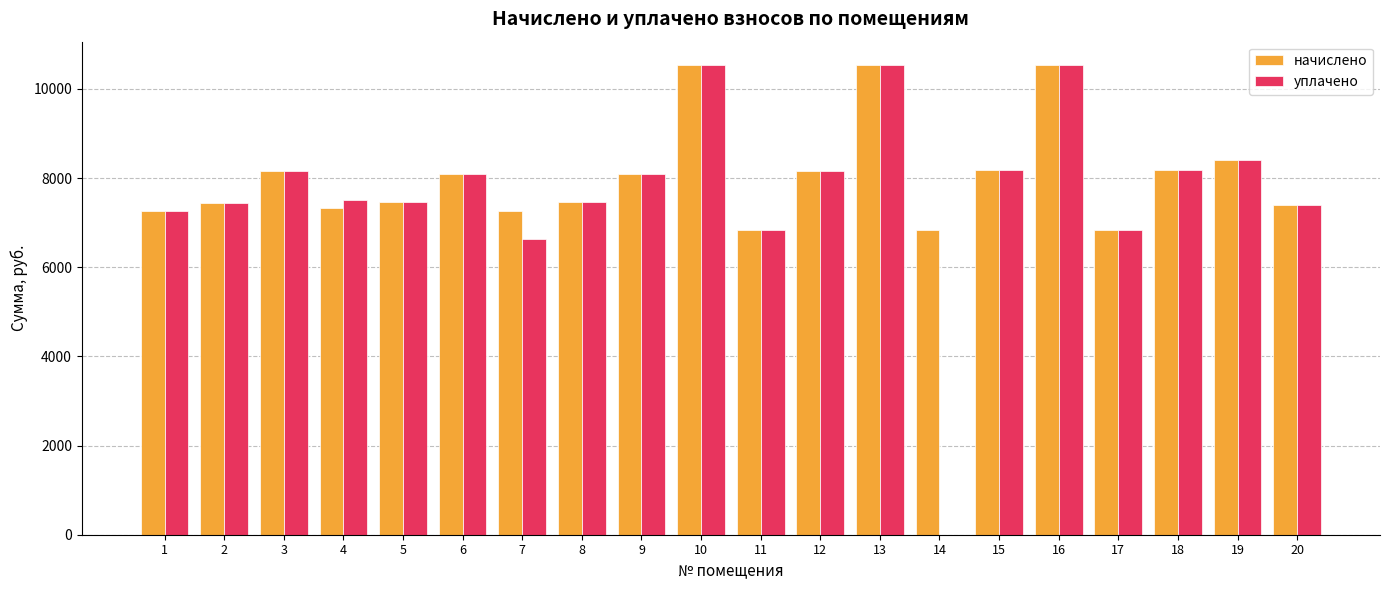

Which series has the largest total across all categories?

начислено